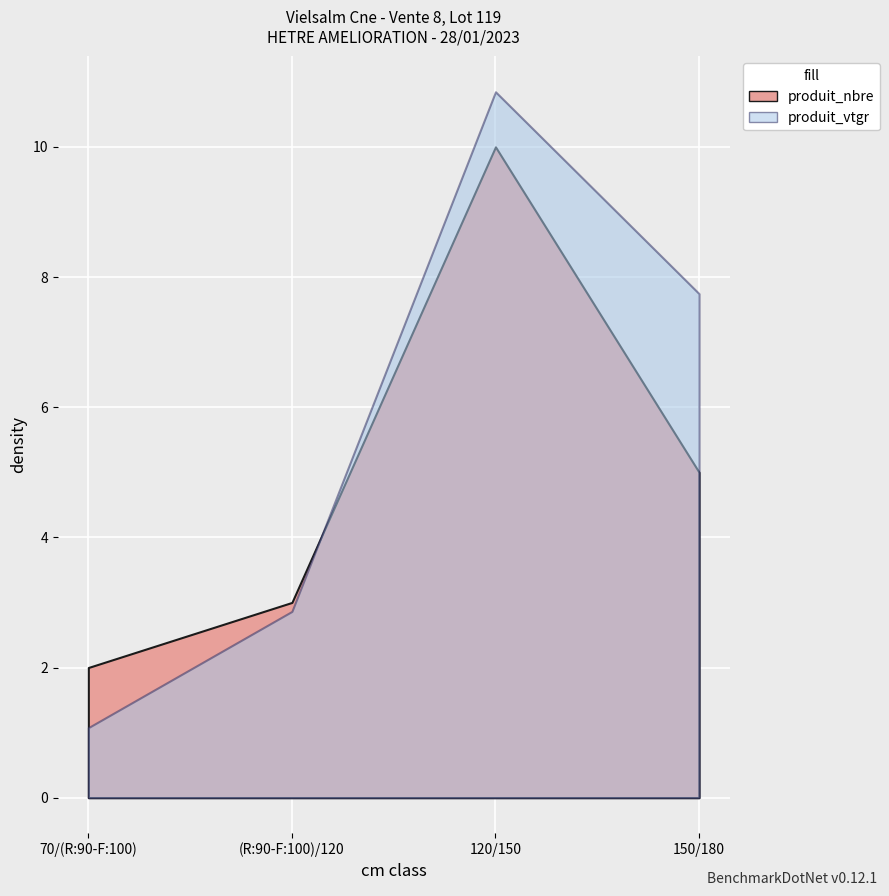

Where is produit_nbre nearest to the value 6?

150/180